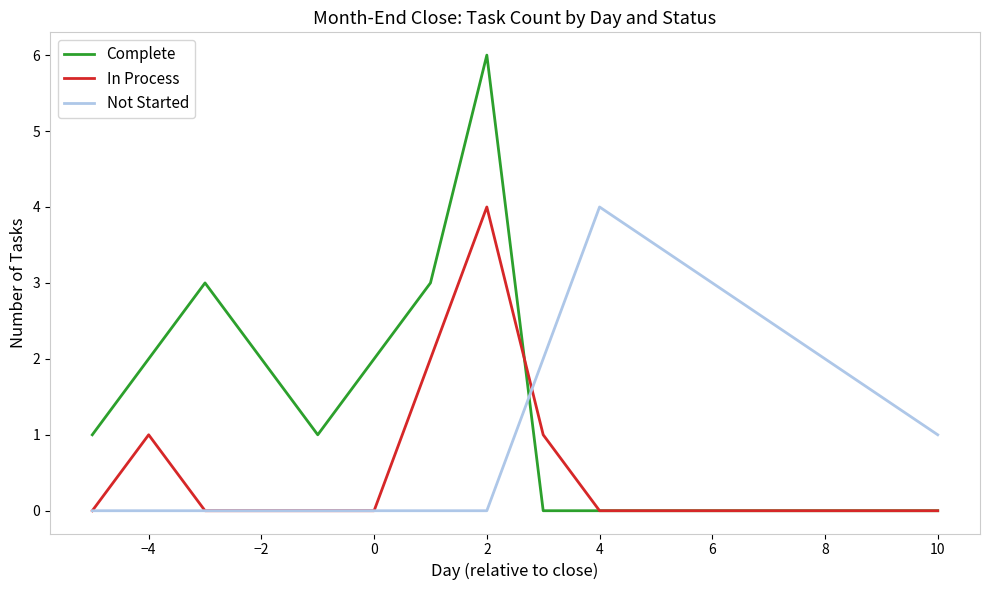

How many lines are shown in the chart?

3